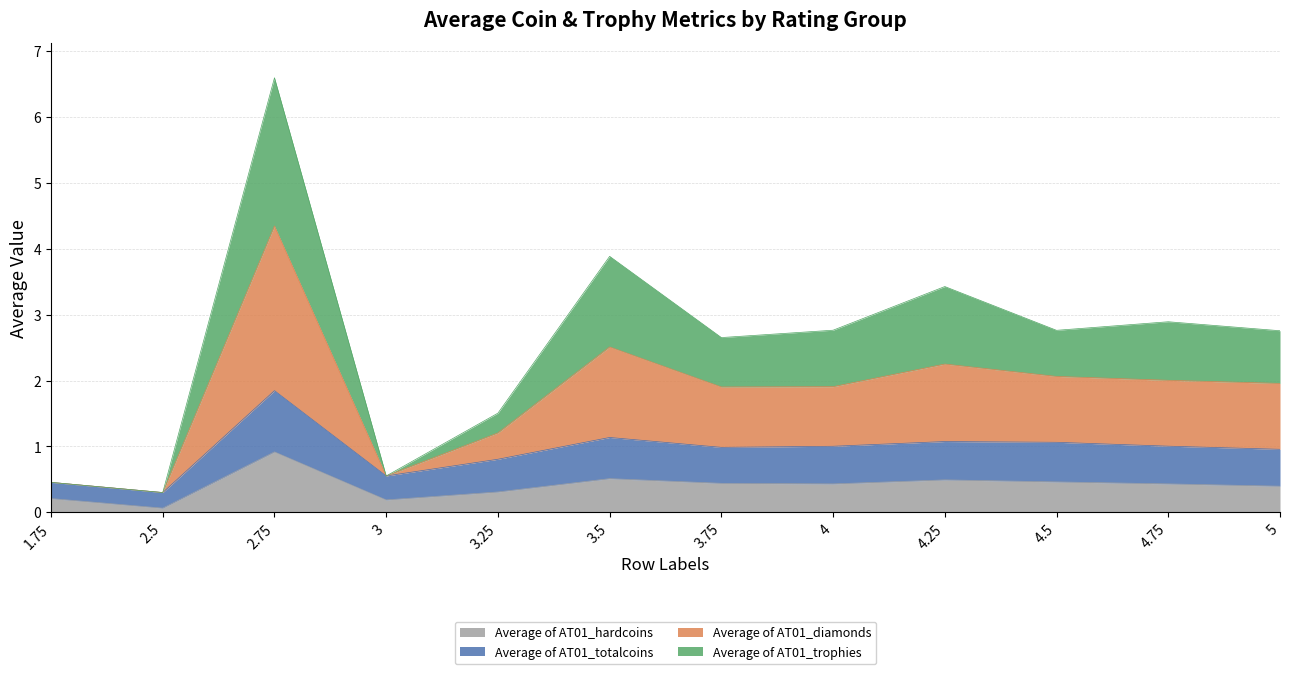

At which label does Average of AT01_hardcoins reach its peak?

2.75